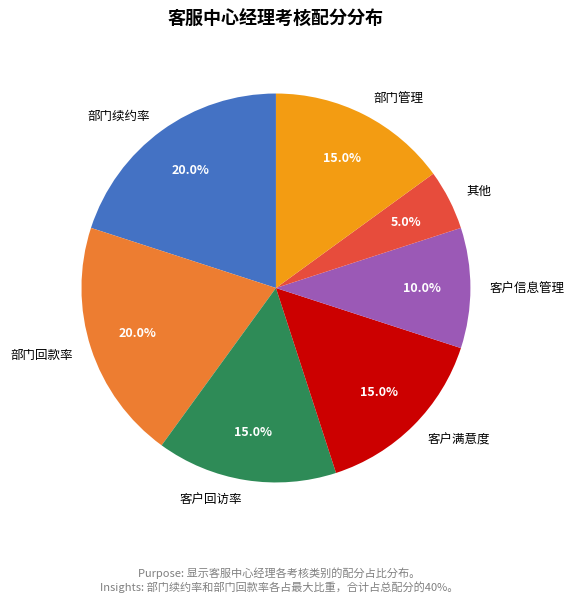

What percentage is the 客户满意度 slice, to the nearest percent?

15%